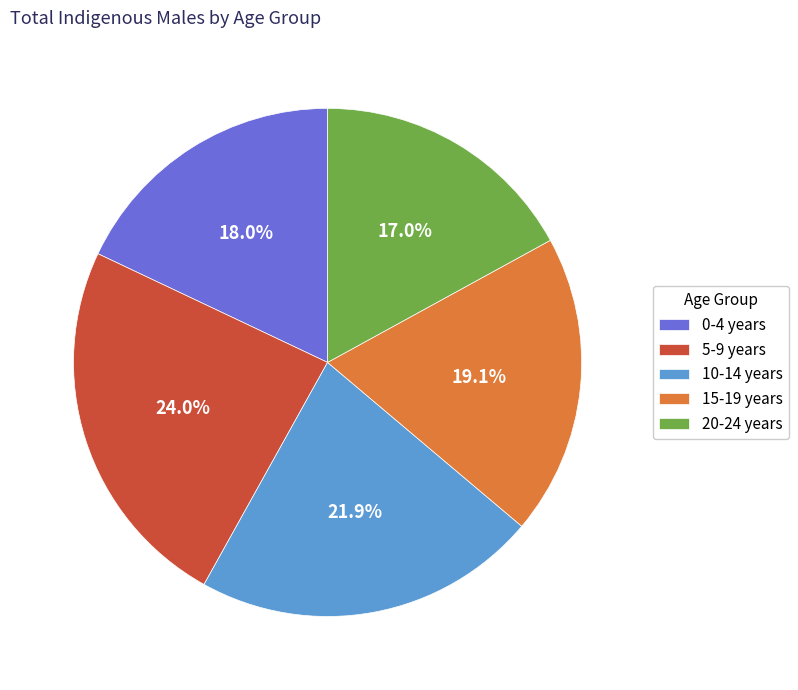

To the nearest percent, what portion does 10-14 years represent?

22%